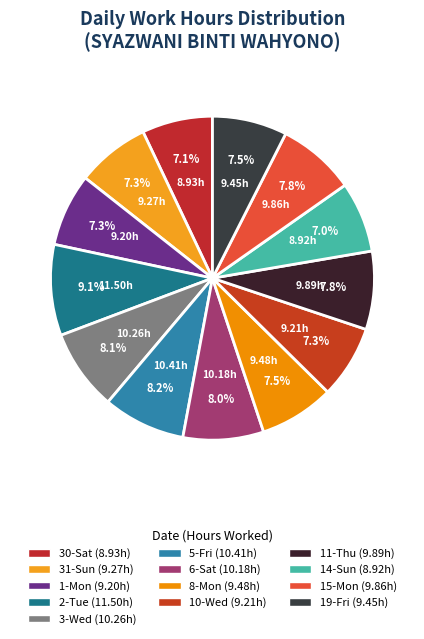

How many slices are in this pie chart?

13